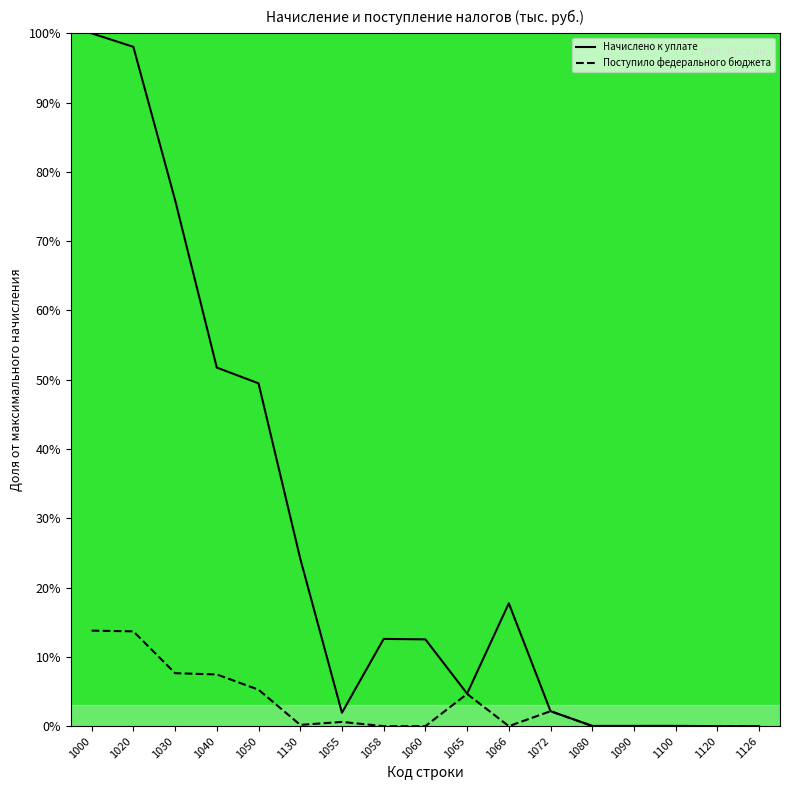

The value of Начислено к уплате at 1090 is 0.0. True or false?

True